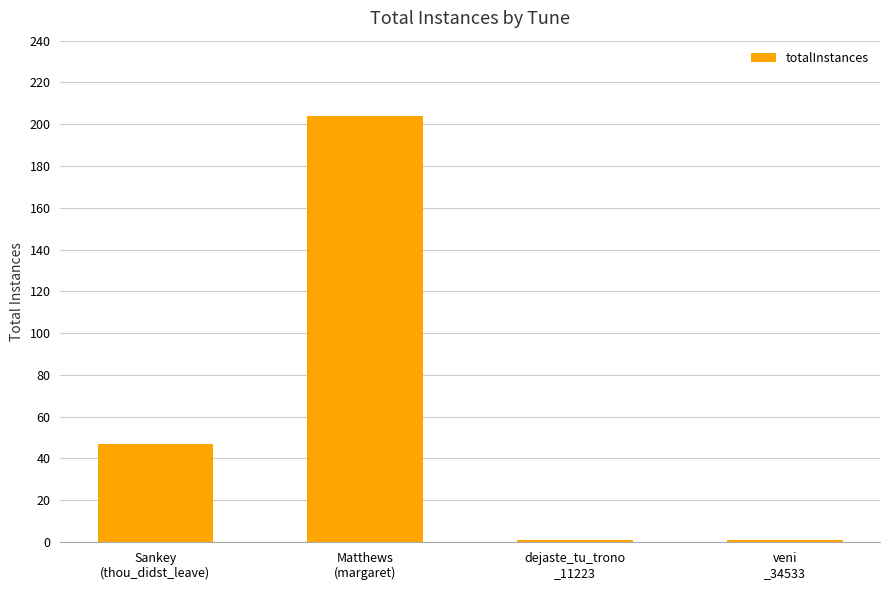

What is the smallest value displayed?

1